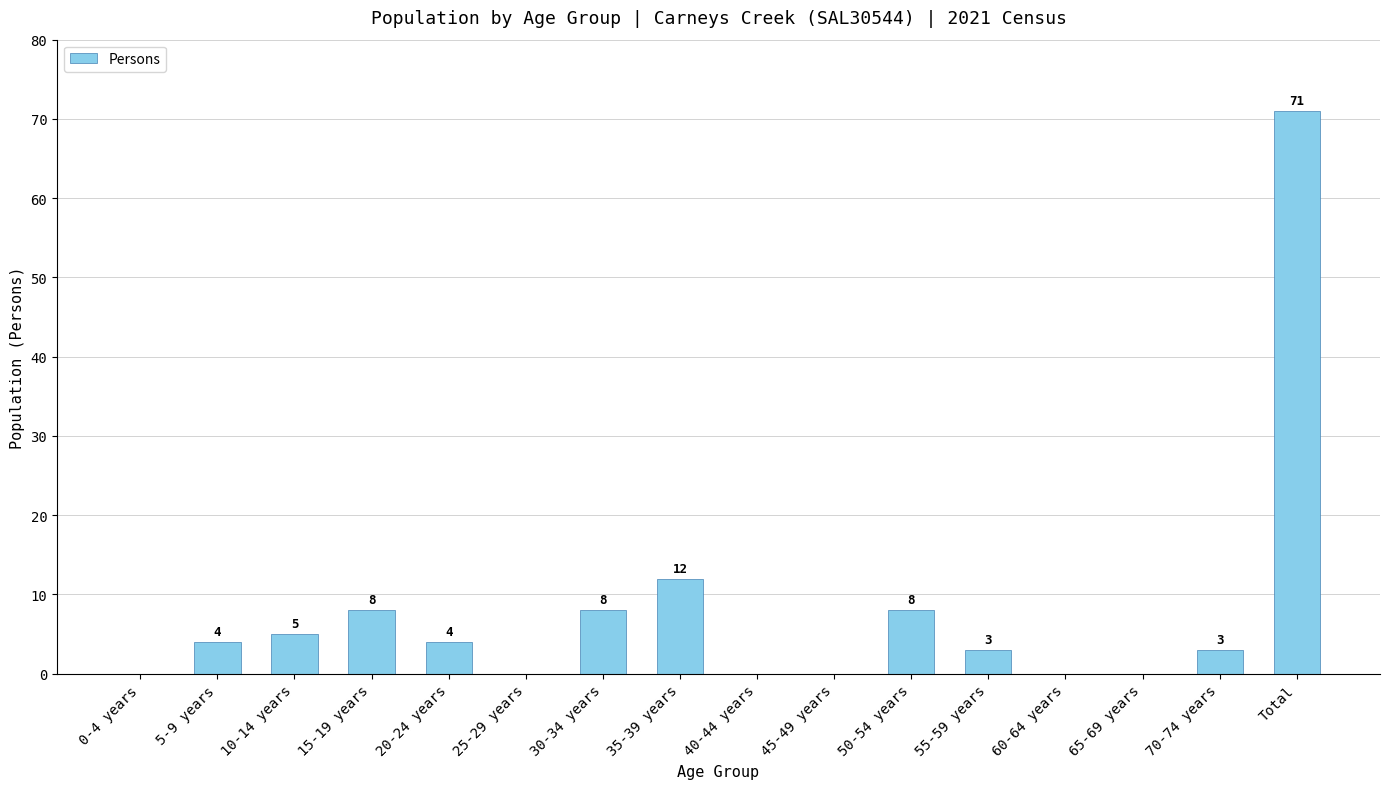

Is it true that the value at 55-59 years is 3?

True